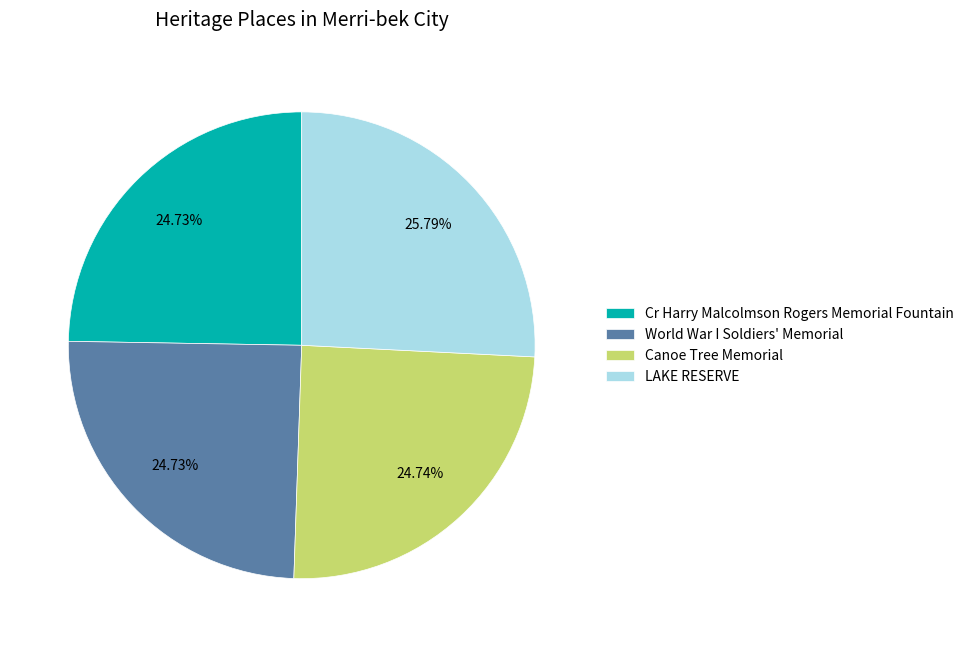

To the nearest percent, what is the average slice percentage?

25%